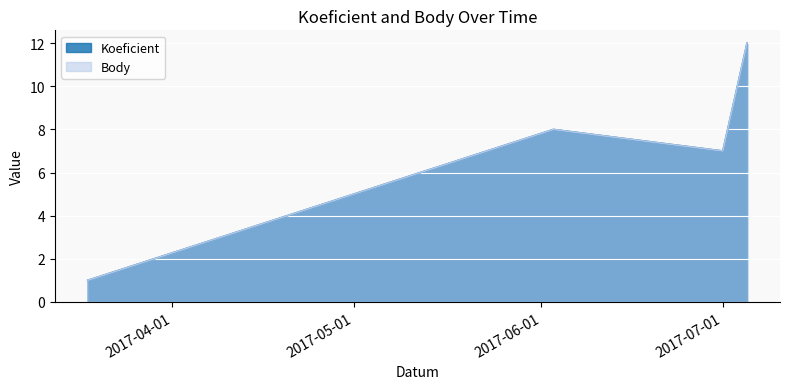

Where does the Koeficient series first go above 8?

2017-07-05